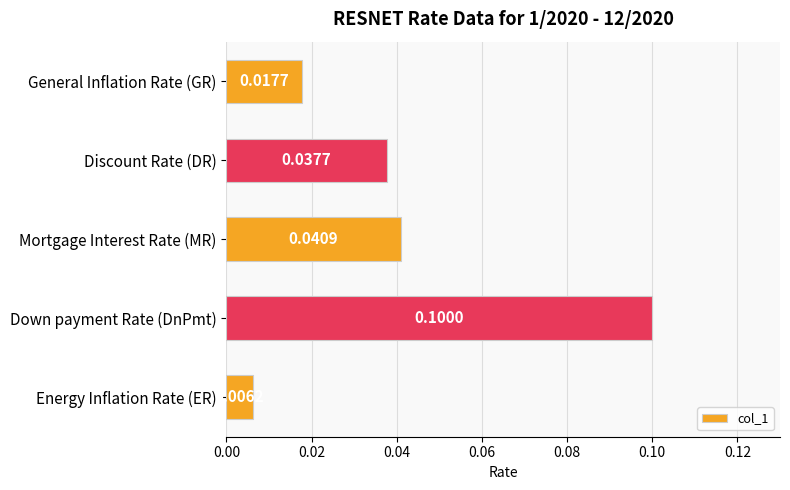

Between Mortgage Interest Rate (MR) and Down payment Rate (DnPmt), which is larger?

Down payment Rate (DnPmt)